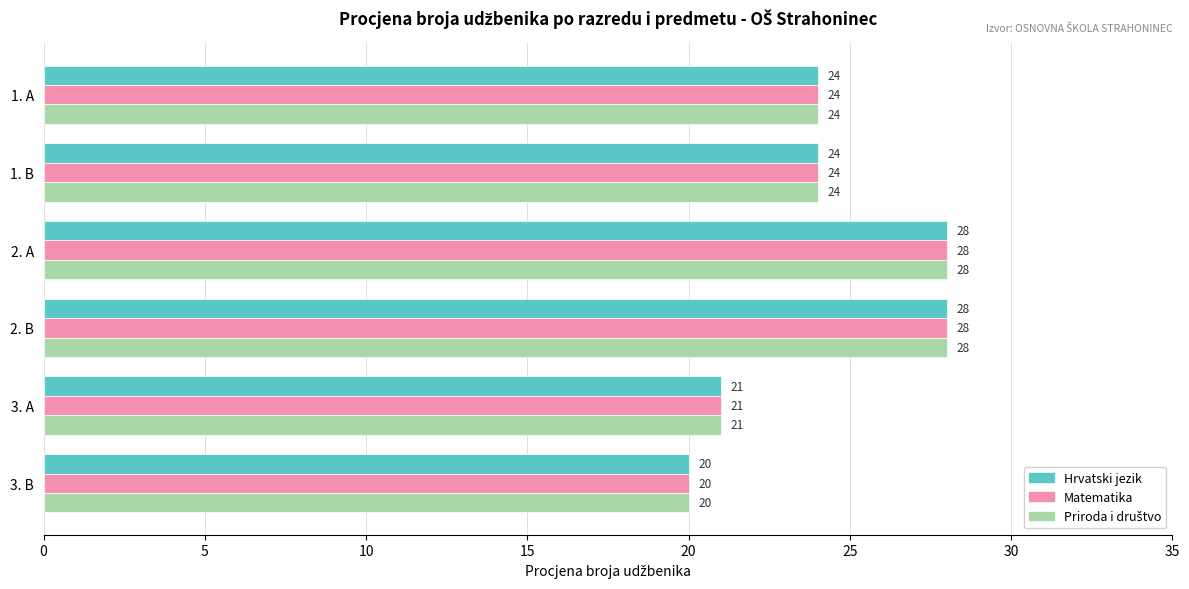

What is the average value of the Hrvatski jezik series?

24